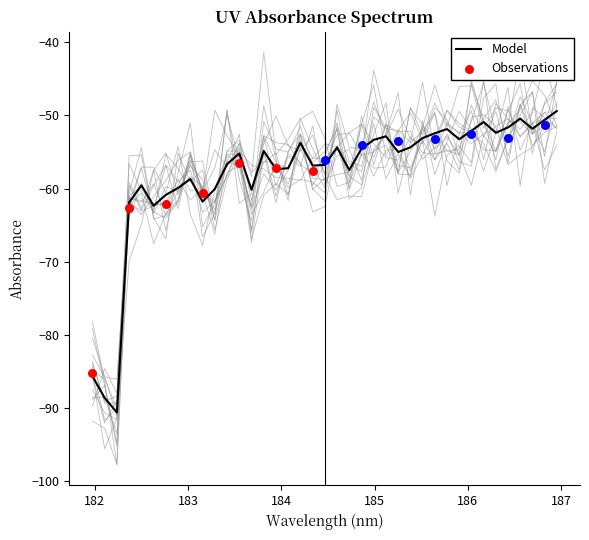

What is the lowest value of the Model series?

-90.6